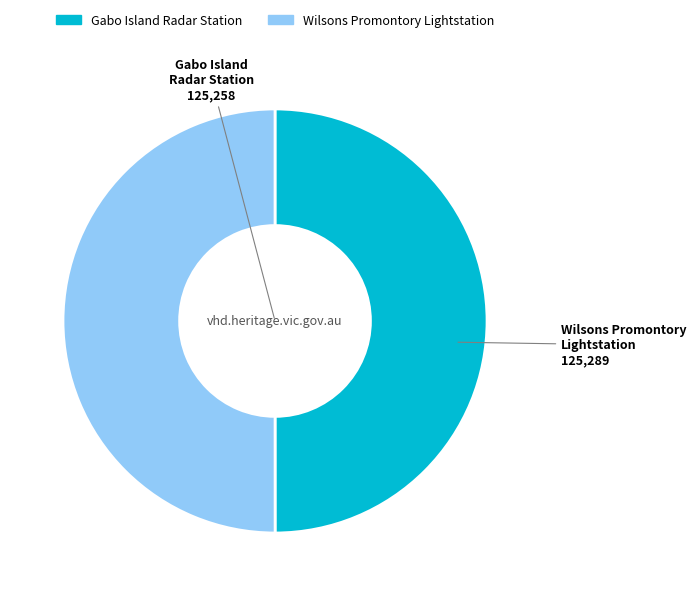

Is it true that Gabo Island Radar Station is 55% of the pie?

False